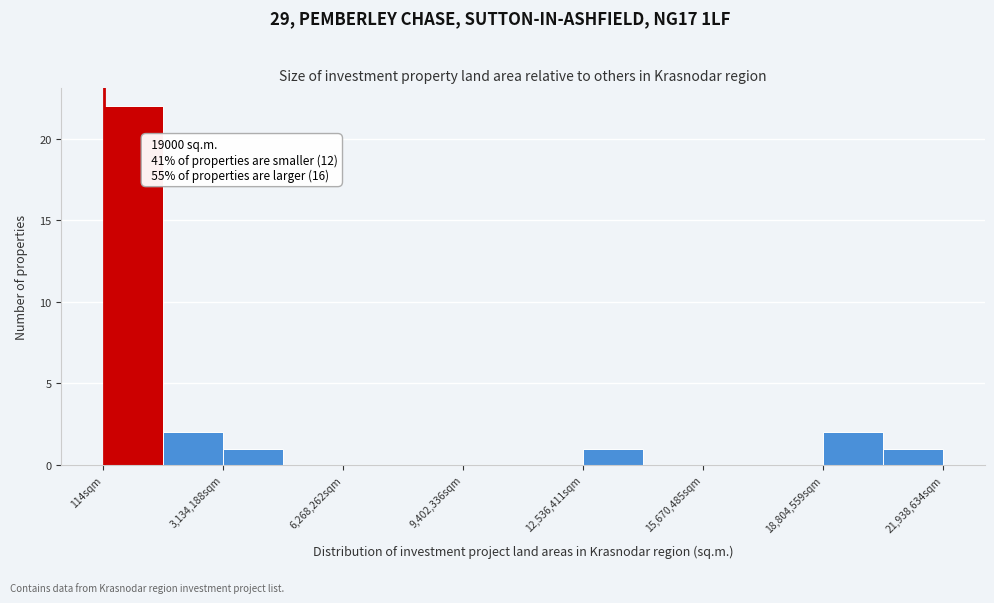

Around what value on the x-axis is the tallest bar? Give the approximate position of its centre, as read against the axis.

1000000